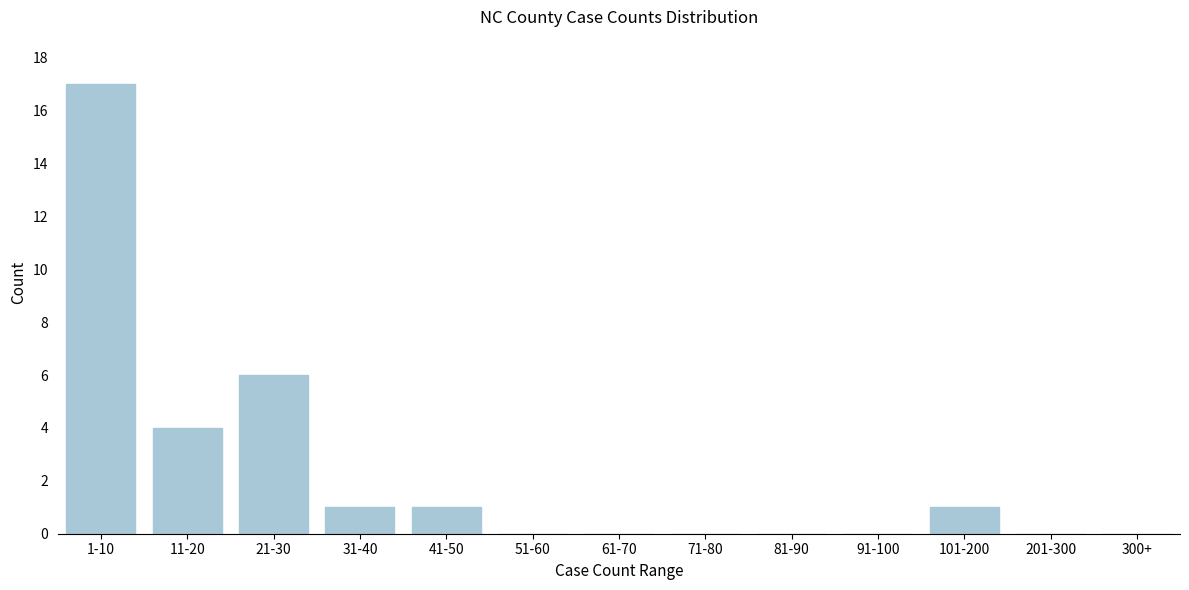

Reading left to right, list all the values displayed in this chart.

1-10=17	11-20=4	21-30=6	31-40=1	41-50=1	51-60=0	61-70=0	71-80=0	81-90=0	91-100=0	101-200=1	201-300=0	300+=0